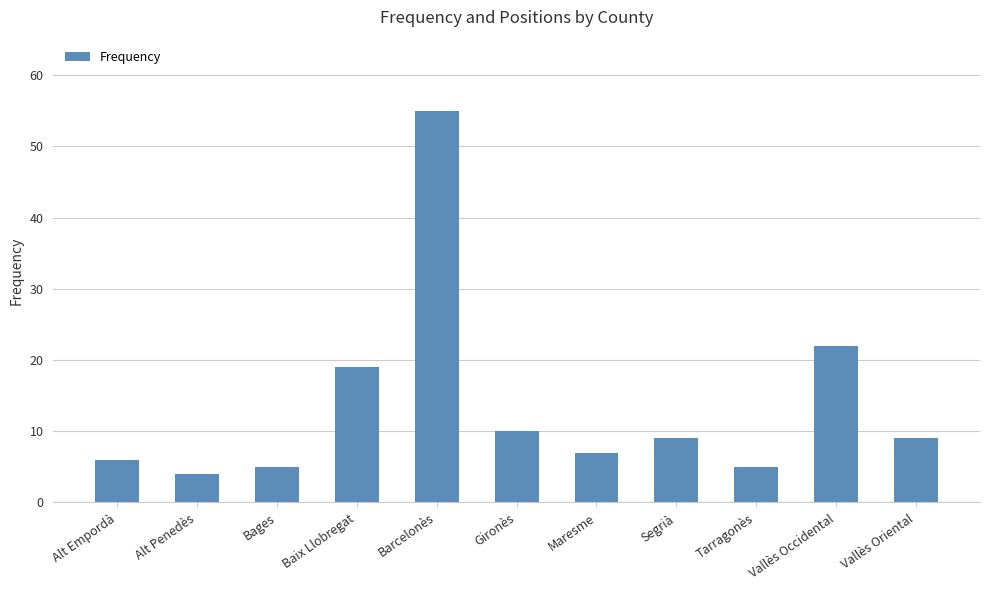

What is the ratio of the value at Maresme to the value at Alt Empordà?

1.2